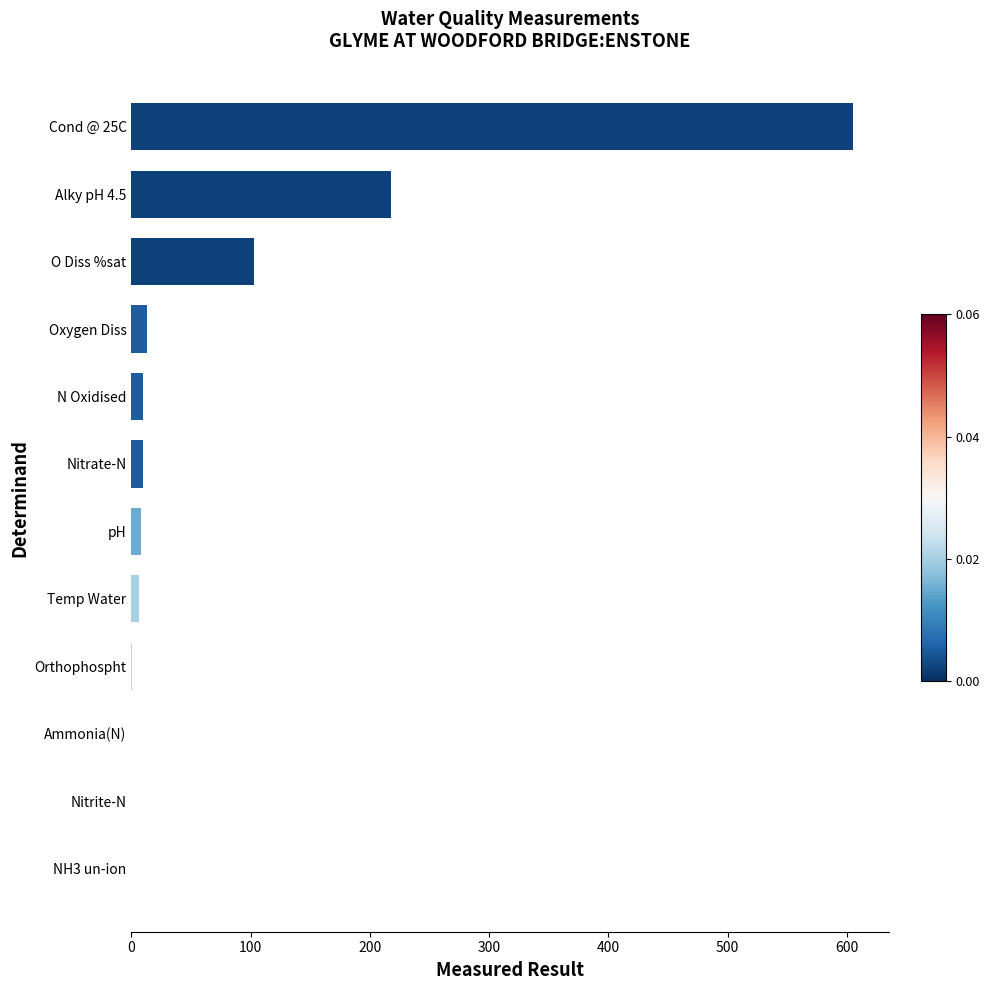

True or false: the data shows 0.0 at Nitrite-N.

True